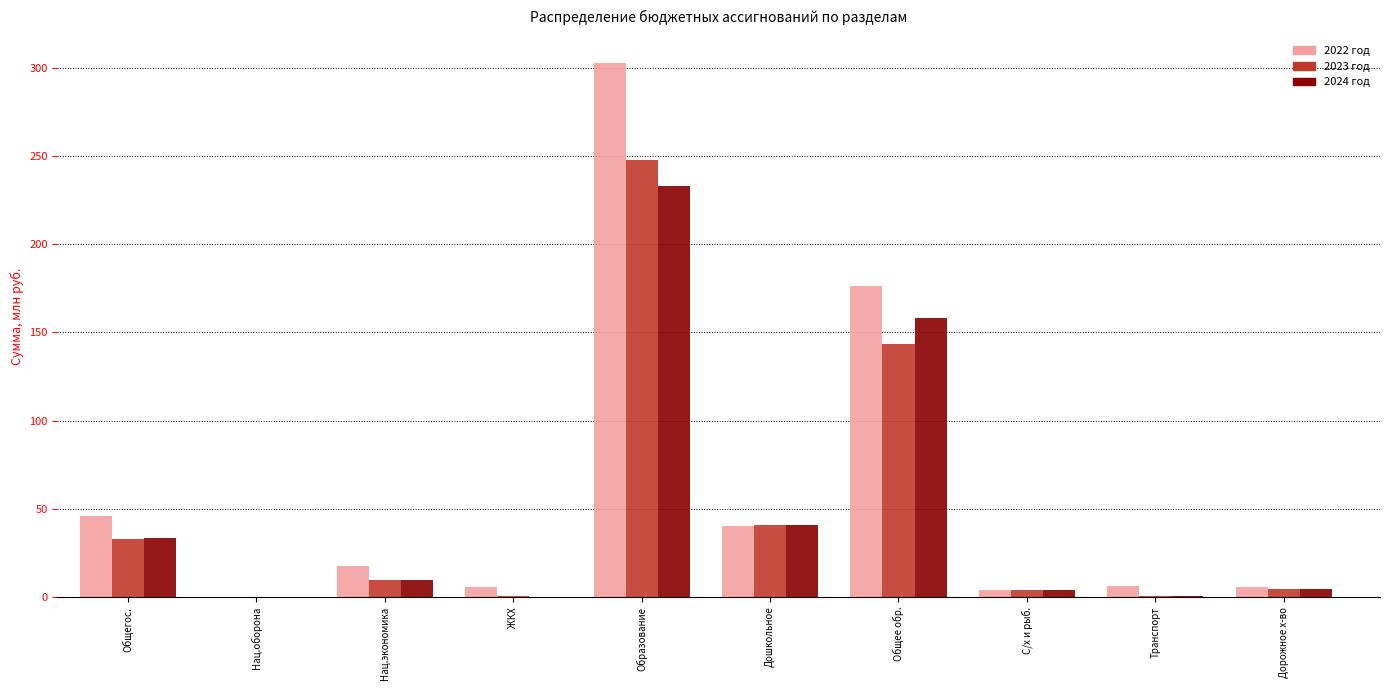

At which label does 2023 год first exceed 9?

Общегос.